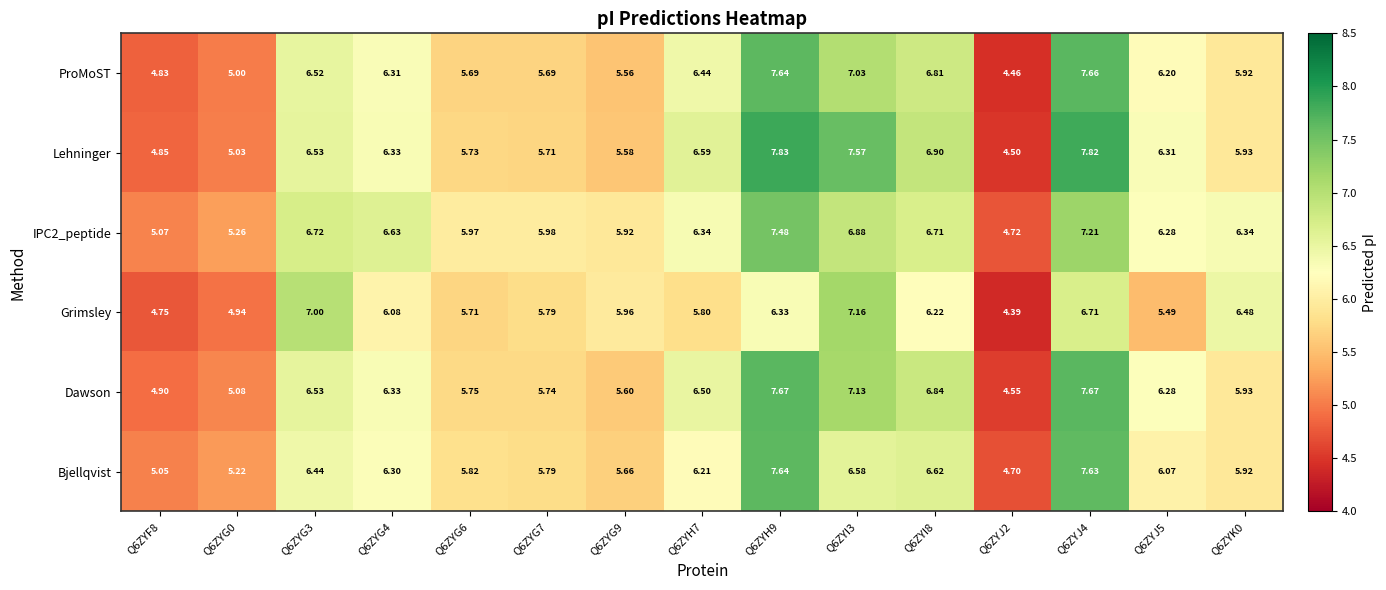

Which label corresponds to the largest value in the chart?

Q6ZYH9